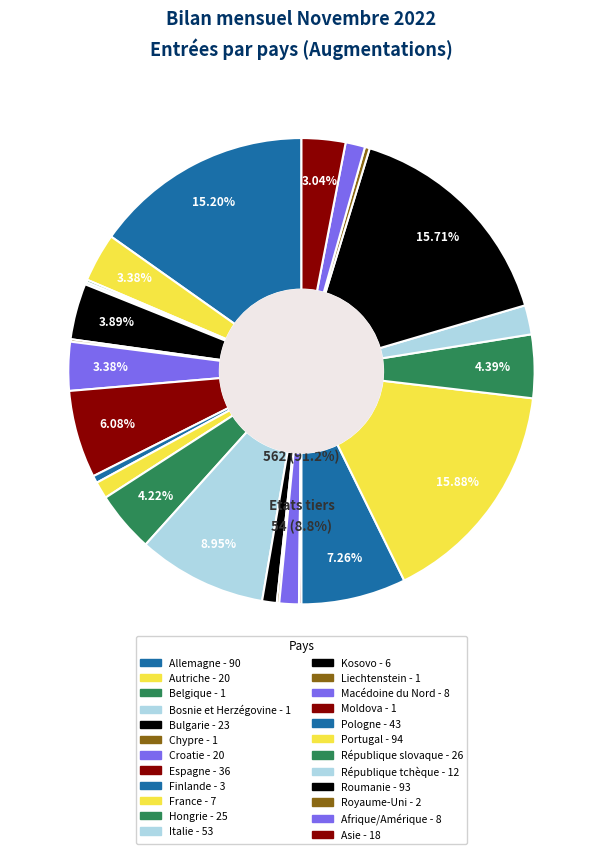

Do Allemagne and Portugal together represent more than half of the pie?

No